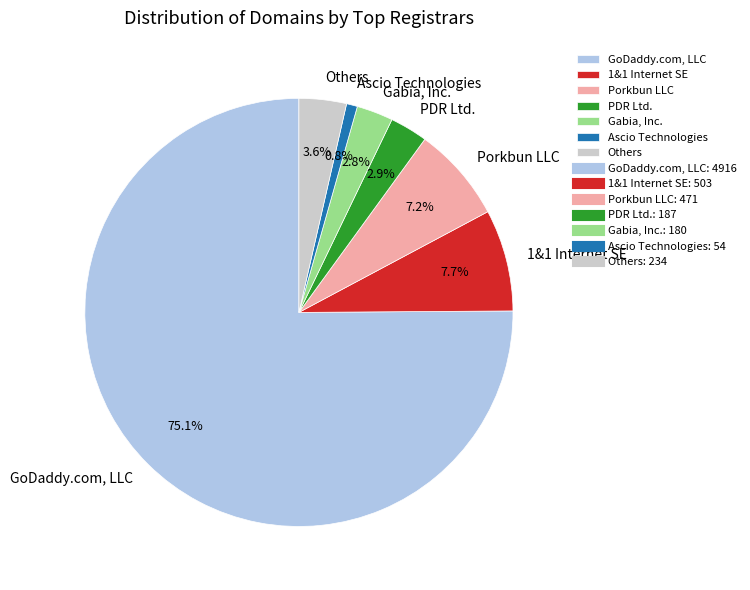

What percentage is NOT represented by Others?

96.4%